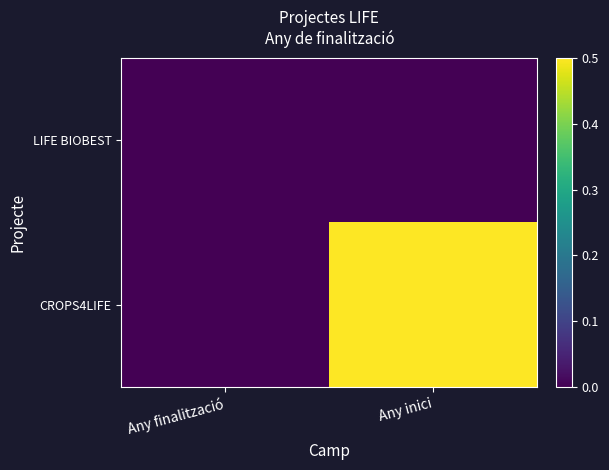

Between Any finalització and Any inici, which series saw the biggest shift?

CROPS4LIFE